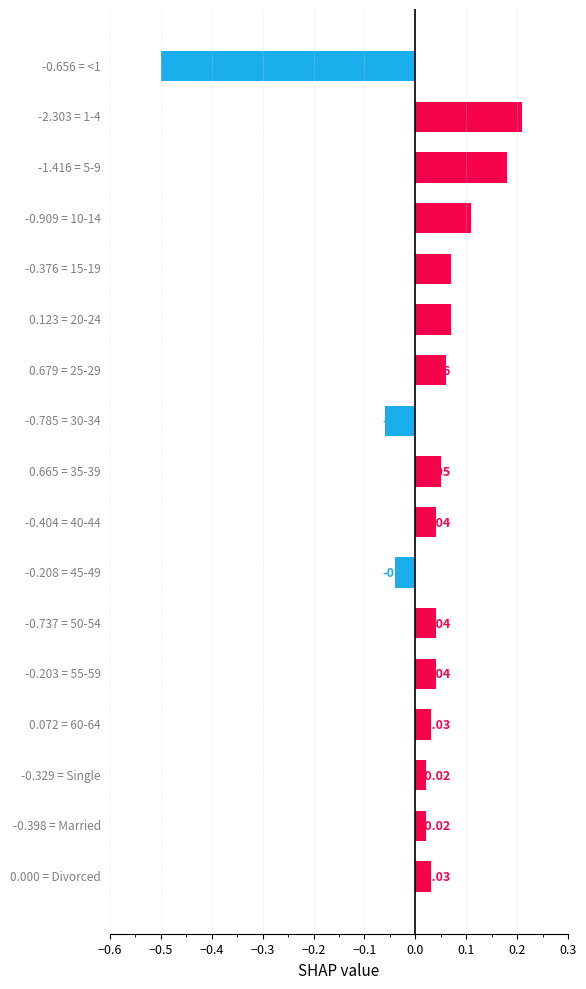

How many positive values are there?

14